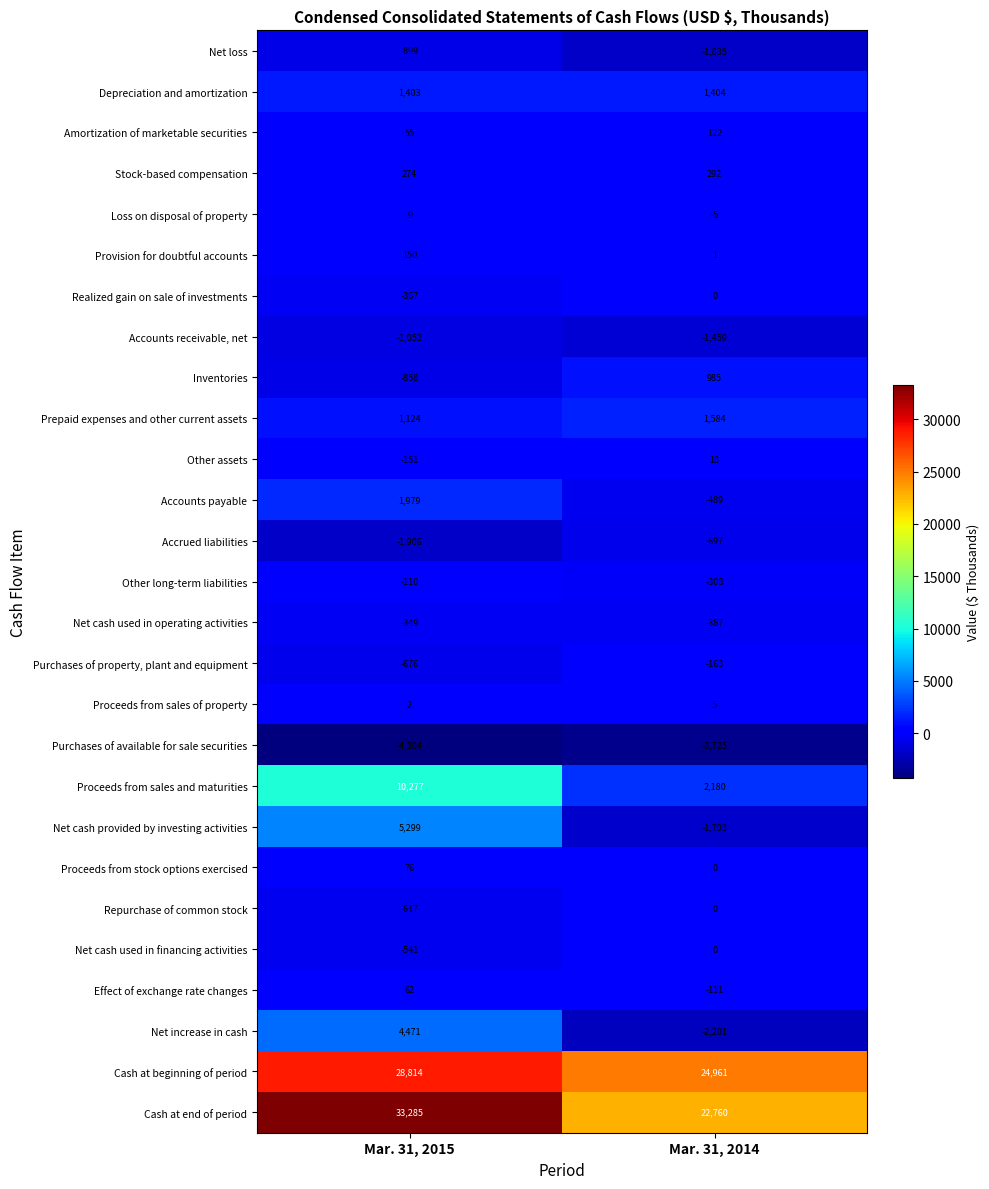

Which series has the widest spread of values?

Cash at end of period